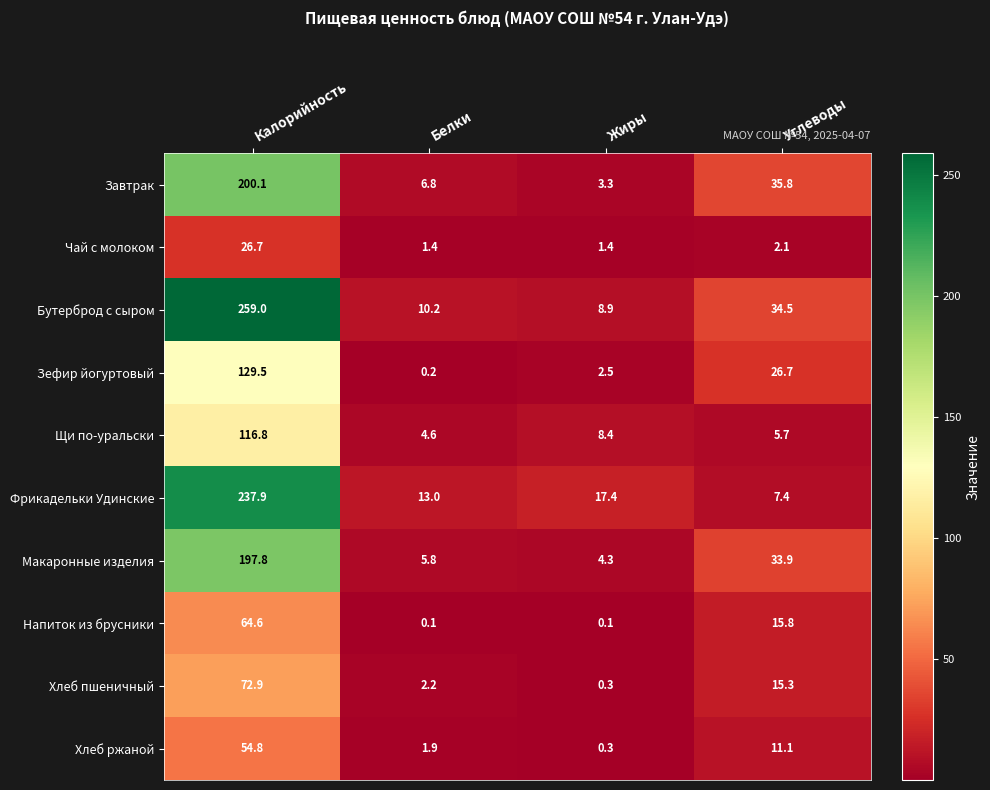

Which category has the lowest value in the Бутерброд с сыром series?

Жиры